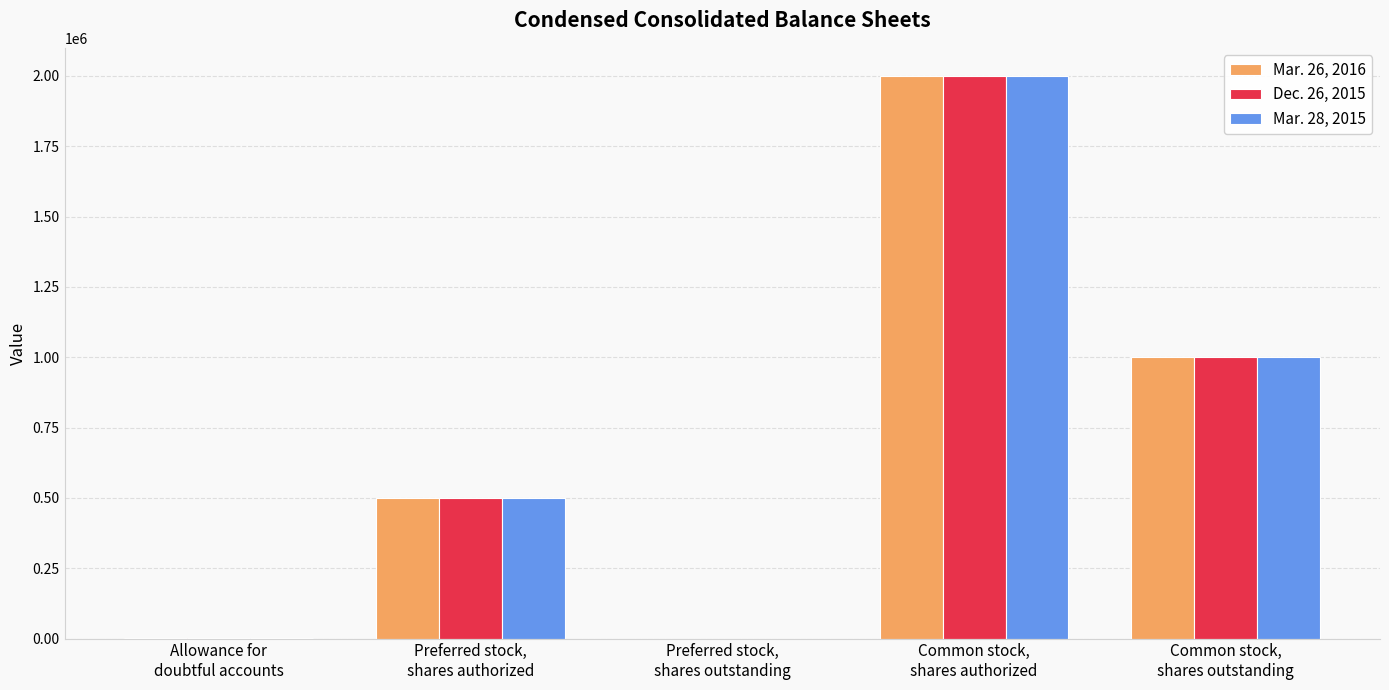

Are the bars grouped side by side (vs. stacked)?

Yes